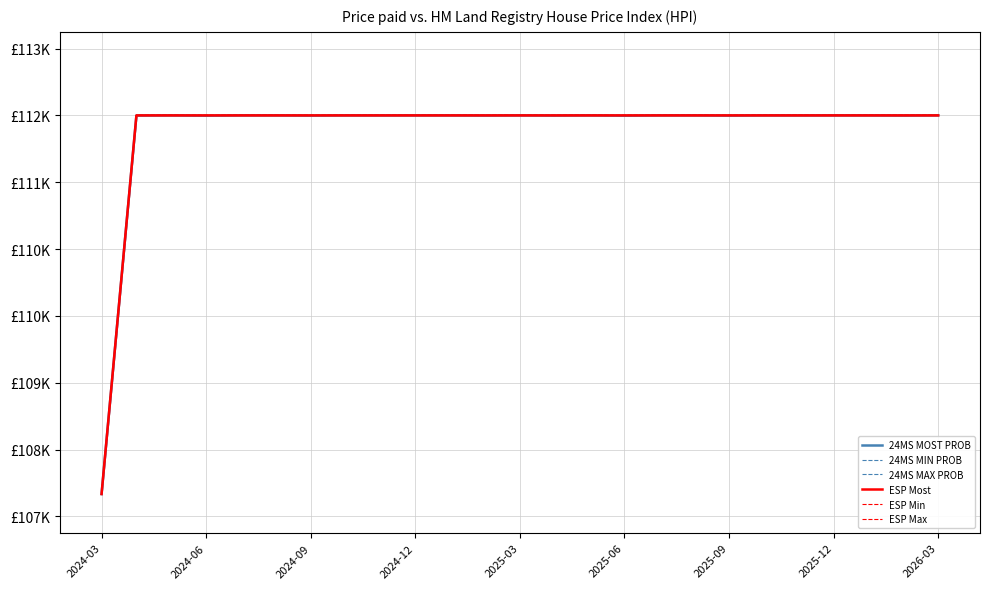

Does the chart have visible grid lines?

Yes